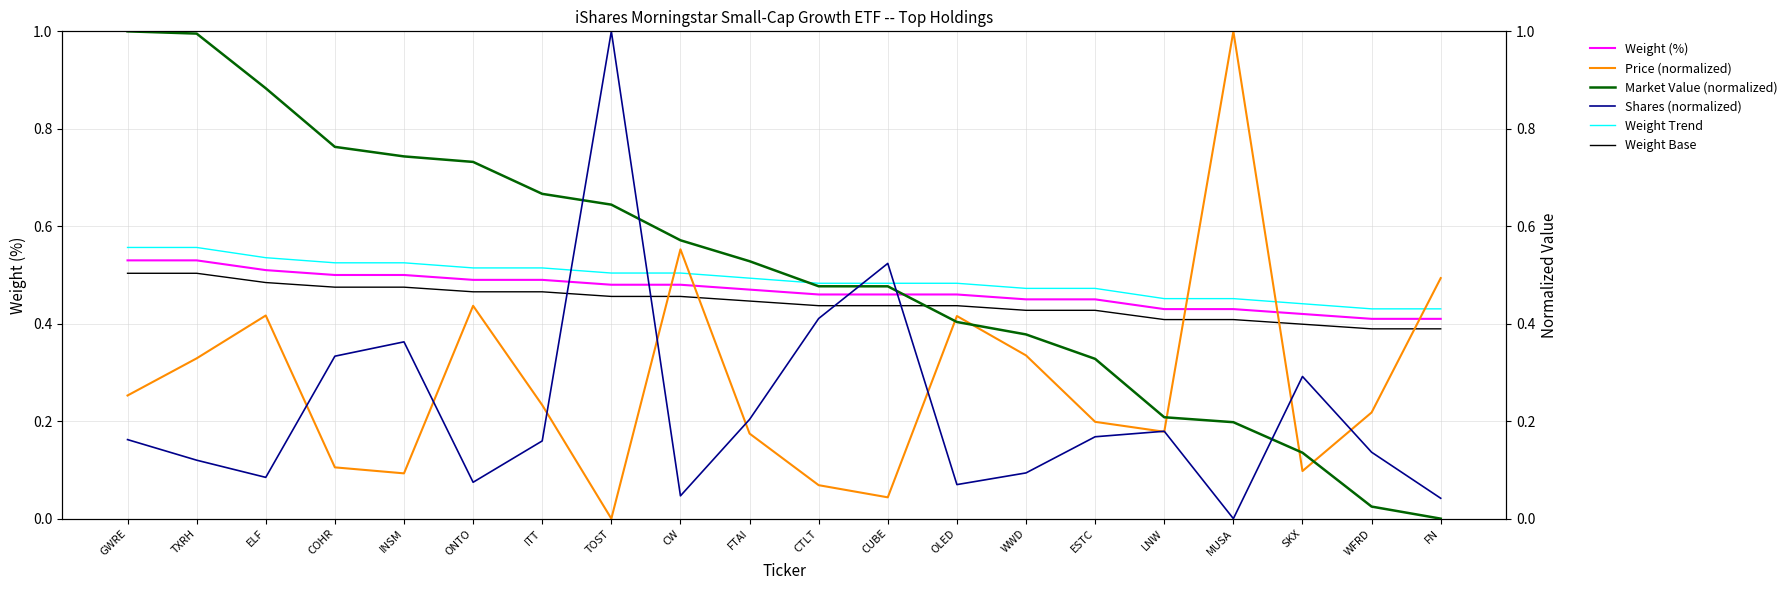

How many intersections are there between Weight Base and Price (normalized)?

5